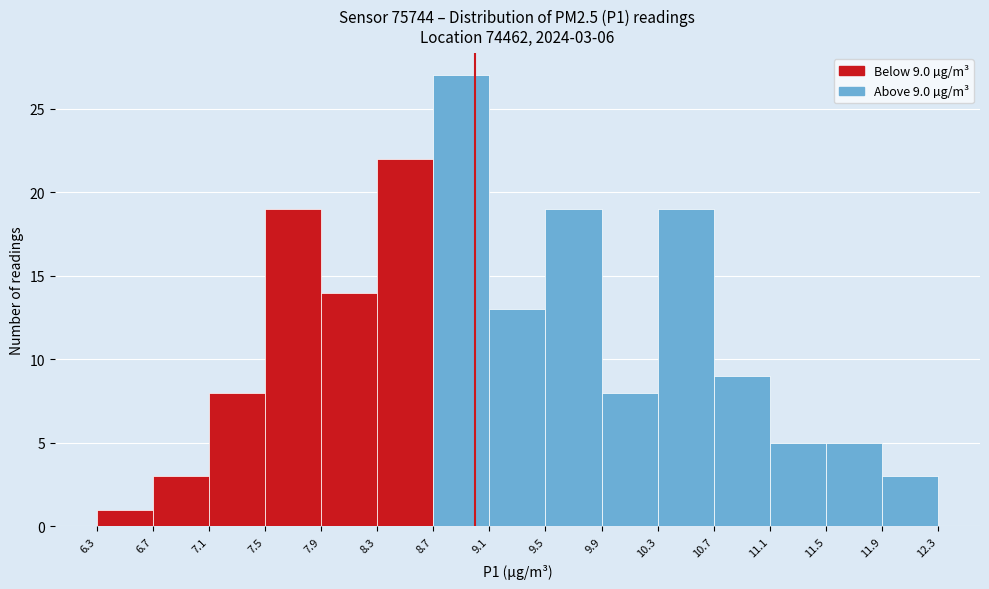

Over which range of the x-axis is the bar tallest?

8.7 to 9.1